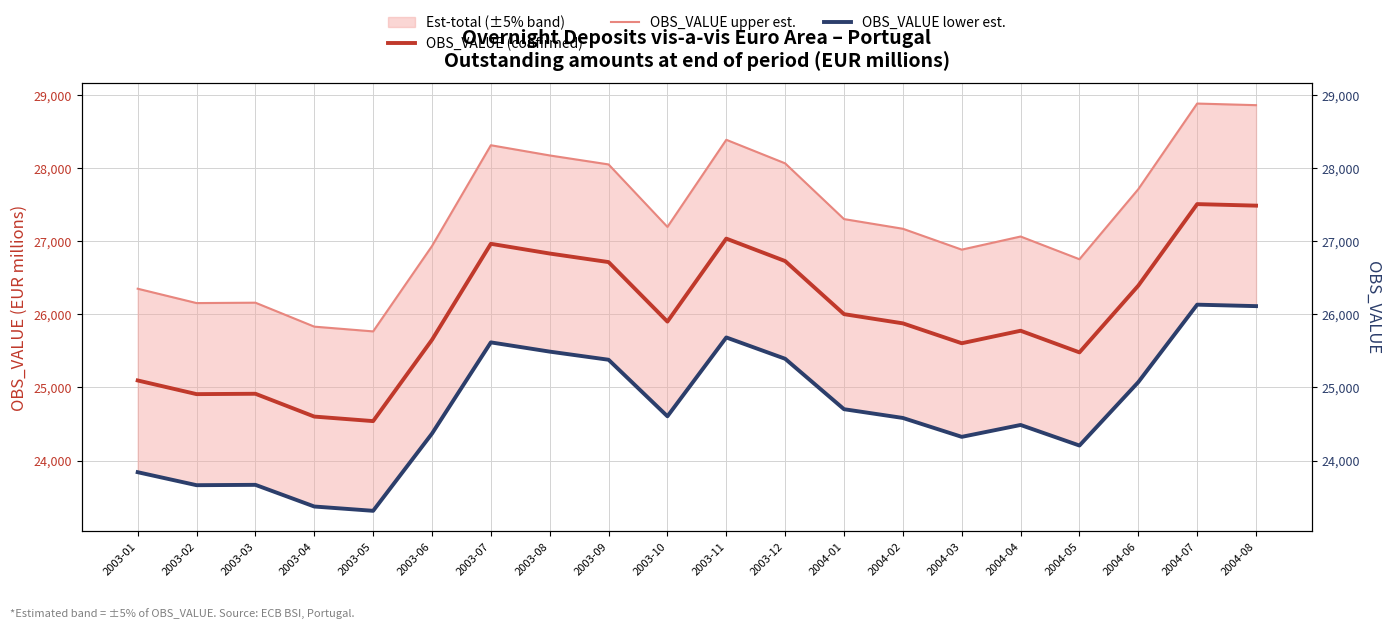

Rank the series at 2004-08 from highest to lowest value.

OBS_VALUE upper est., OBS_VALUE (confirmed), OBS_VALUE lower est.